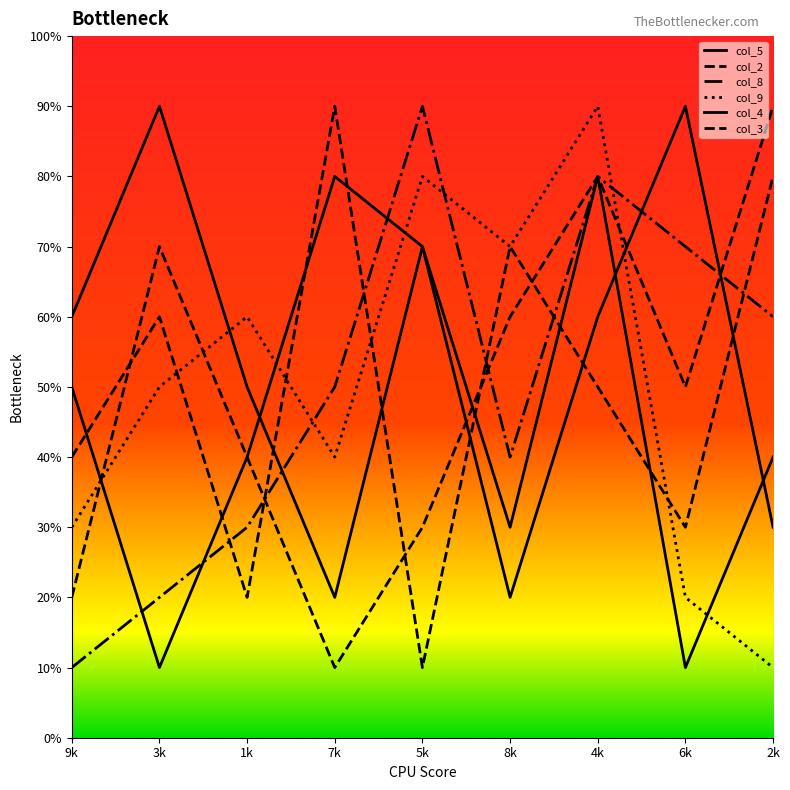

Which series has the widest spread of values?

col_5